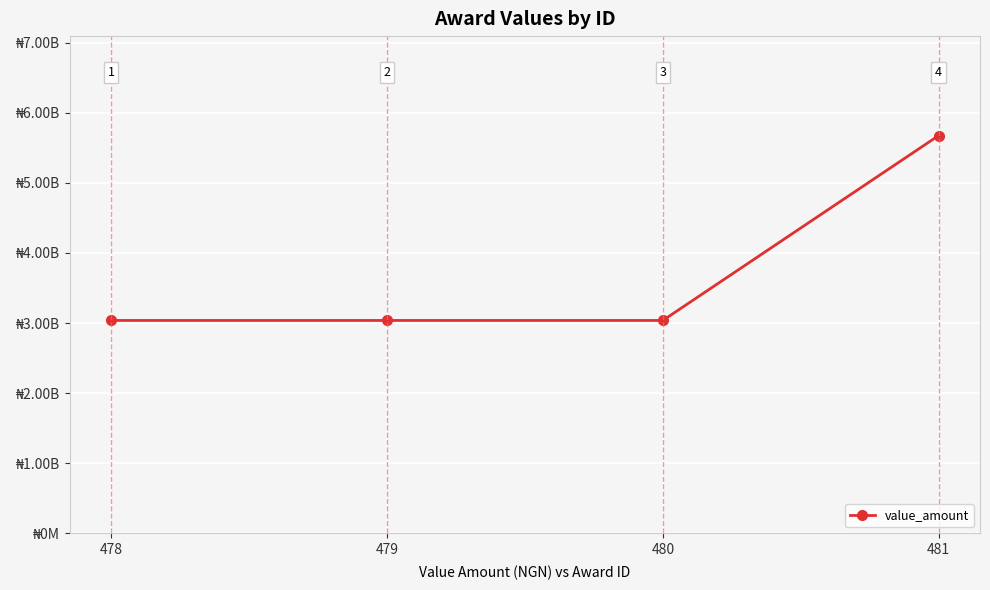

The value at 478 is 1685468143. True or false?

False